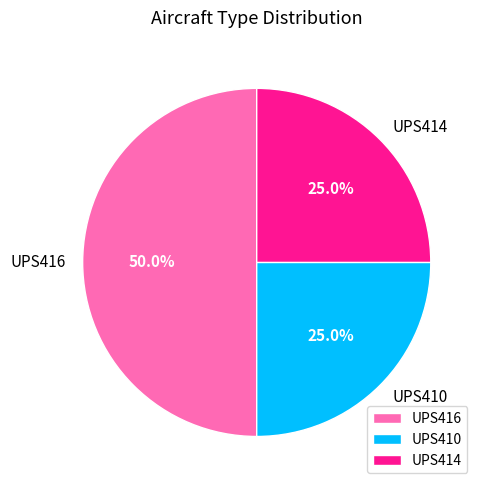

Does UPS410 account for over 50% of the chart?

No